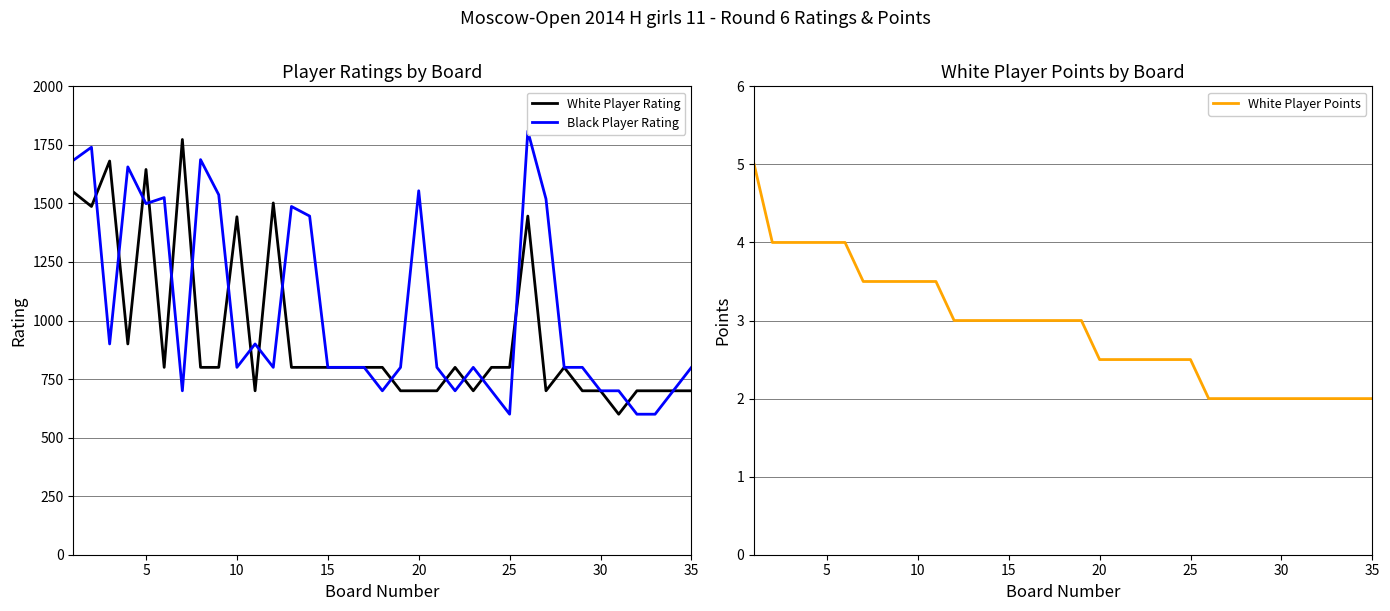

What is the difference between the maximum and second lowest values in the Black Player Rating series?

1209.0